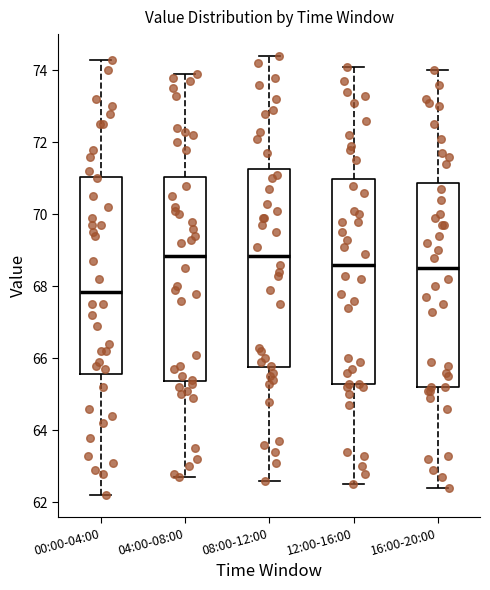

Reading left to right, read every box against the y-axis: the position of its median line, the range the box covers, and the ends of its whiskers. The values are not printed on the chart, so give them approximately, as read against the axis.

00:00-04:00: median 67.8, box 65.6 to 71.0, whiskers 62.2 to 74.4
04:00-08:00: median 68.8, box 65.4 to 71.0, whiskers 62.8 to 74.0
08:00-12:00: median 68.8, box 65.8 to 71.2, whiskers 62.6 to 74.4
12:00-16:00: median 68.6, box 65.4 to 71.0, whiskers 62.6 to 74.2
16:00-20:00: median 68.6, box 65.2 to 70.8, whiskers 62.4 to 74.0